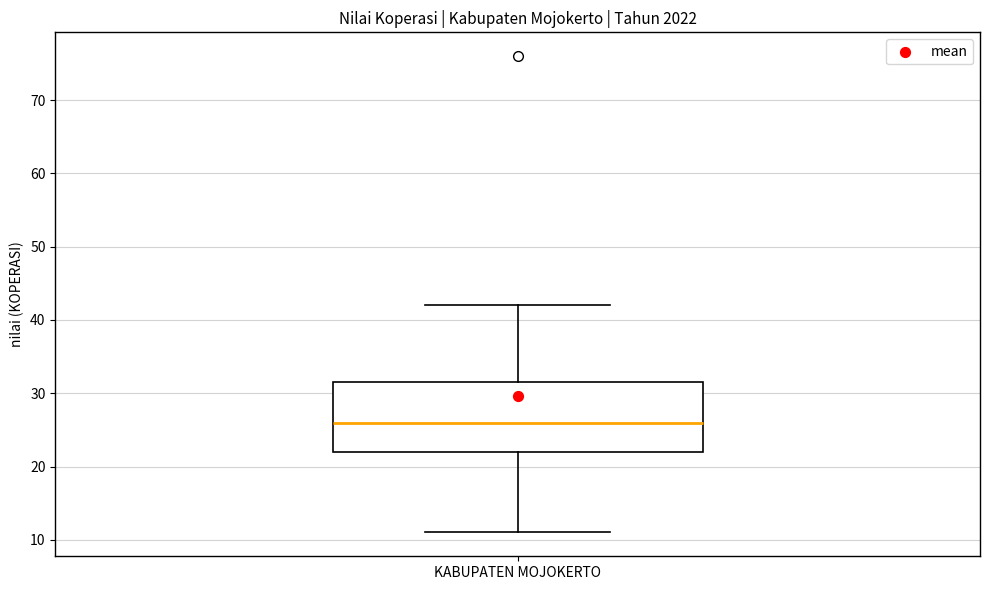

Read this box plot against the y-axis: the position of the median line, the range covered by the box, and the ends of both whiskers. The values are not printed on the chart, so give them approximately, as read against the axis.

median 26, box 22 to 32, whiskers 11 to 42